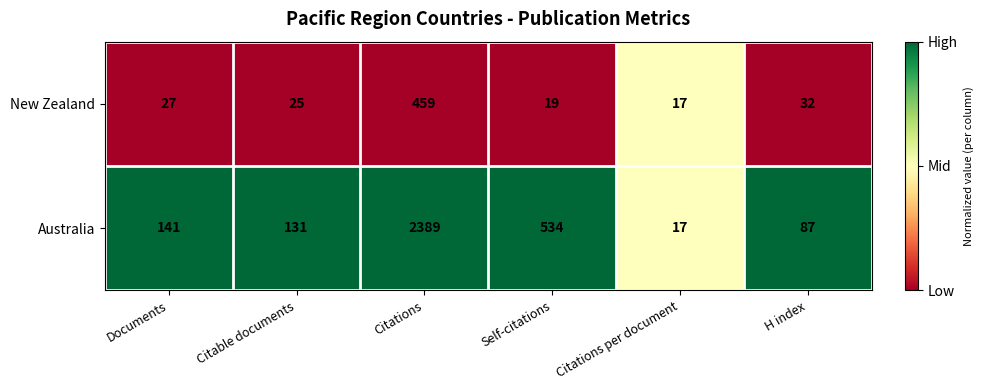

Count the number of categories in the chart.

6